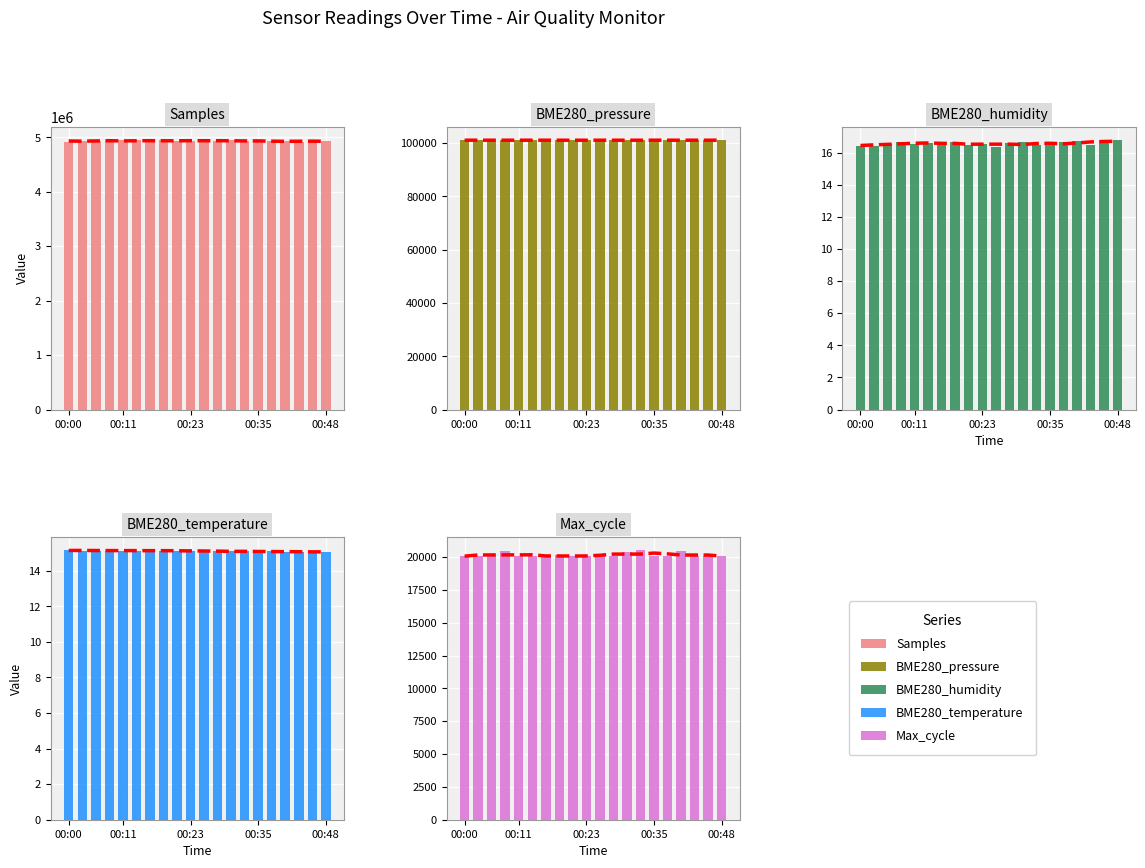

At which label does Max_cycle reach its minimum?

00:11